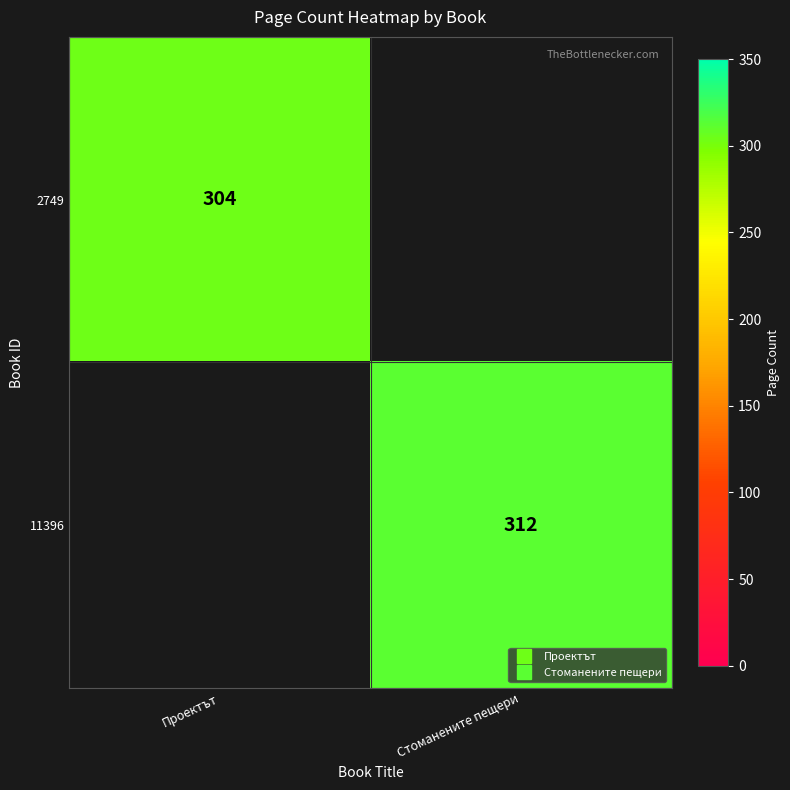

True or false: 2749 has a value of 96.3 at Проектът.

False